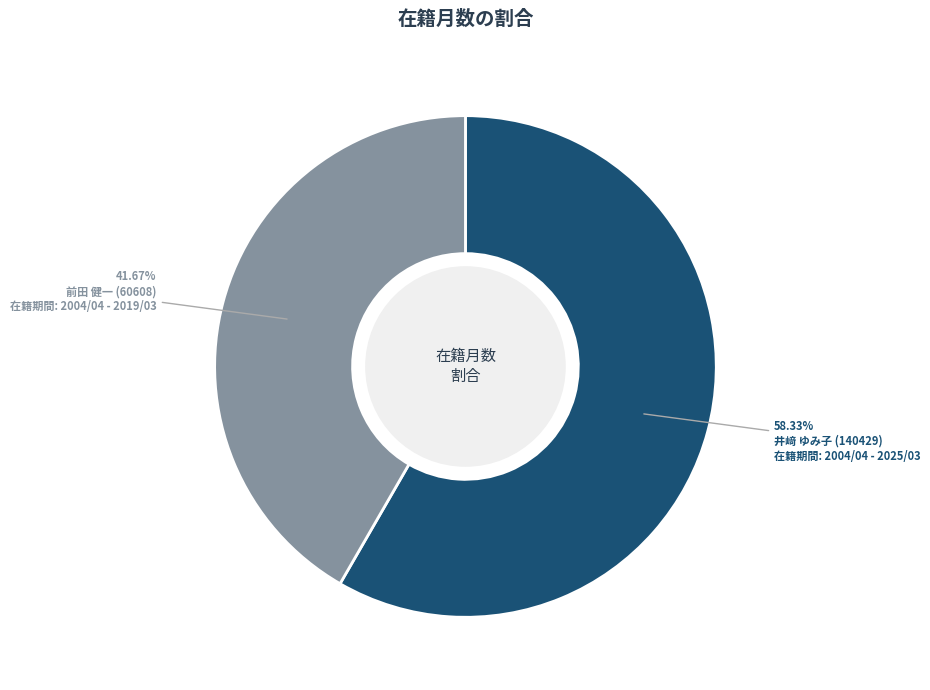

To the nearest percent, what is the combined percentage of 井﨑 ゆみ子 (140429) and 前田 健一 (60608)?

100%